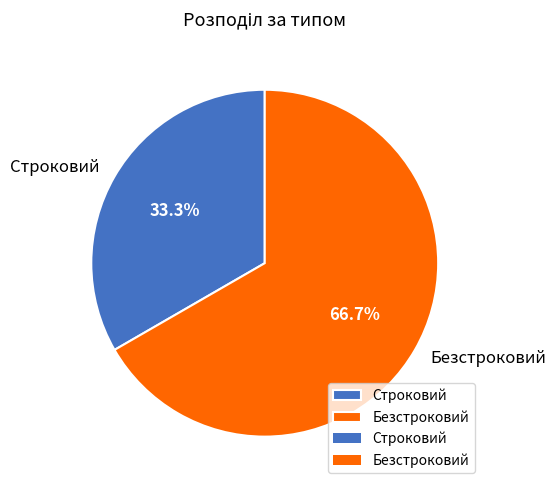

True or false: Безстроковий accounts for 67% of the total.

True